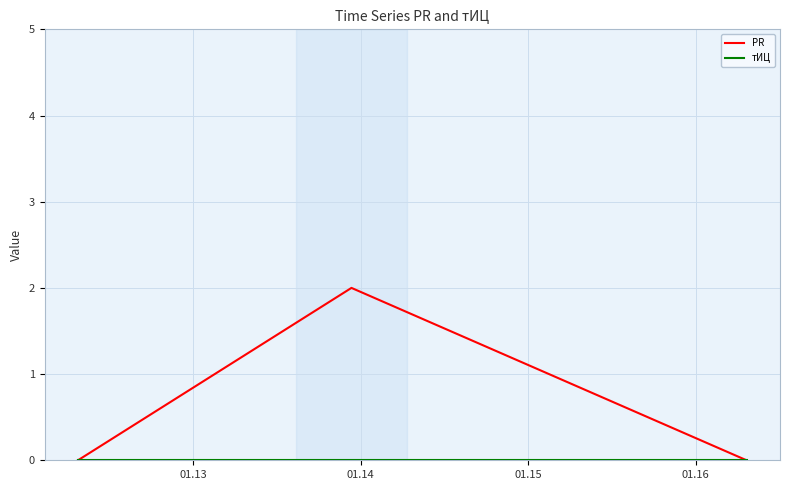

Which series has the widest spread of values?

PR